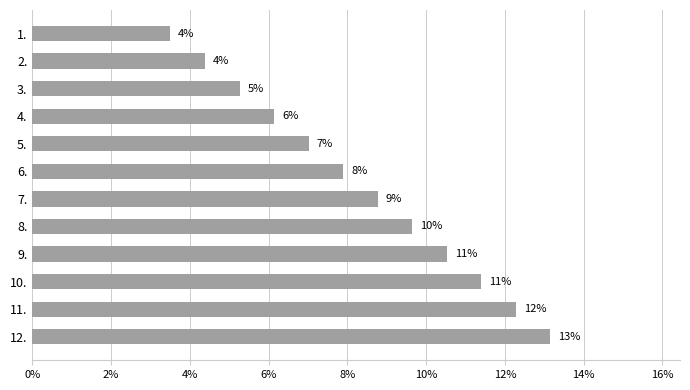

Does the chart contain any negative values?

No